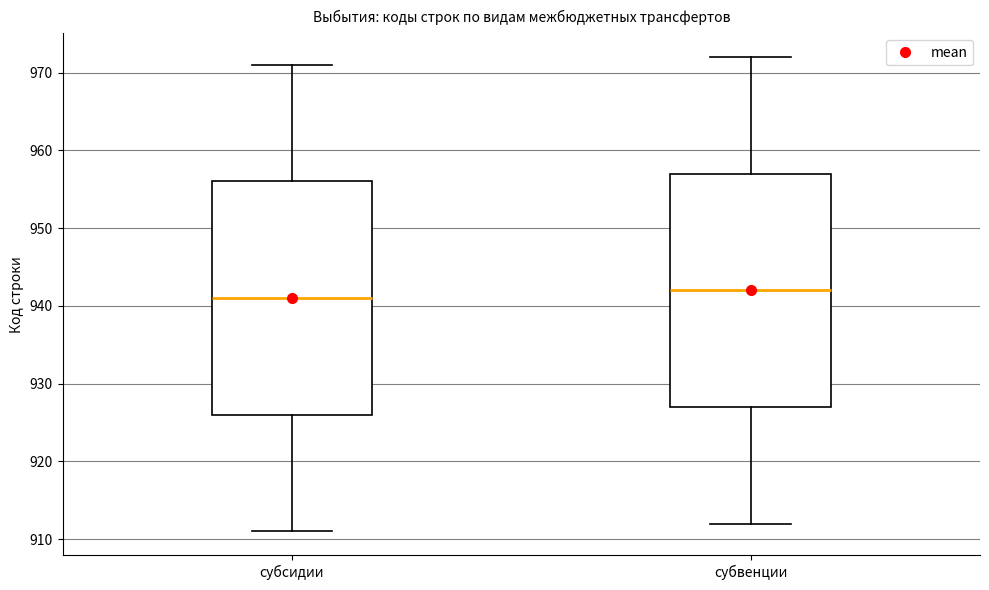

Reading left to right, transcribe this box plot: for each box, give where its median line is, the range the box spans, and where its two whiskers end, as read against the y-axis. The values are not printed on the chart, so give them approximately, as read against the axis.

субсидии: median 941, box 926 to 956, whiskers 911 to 971
субвенции: median 942, box 927 to 957, whiskers 912 to 972